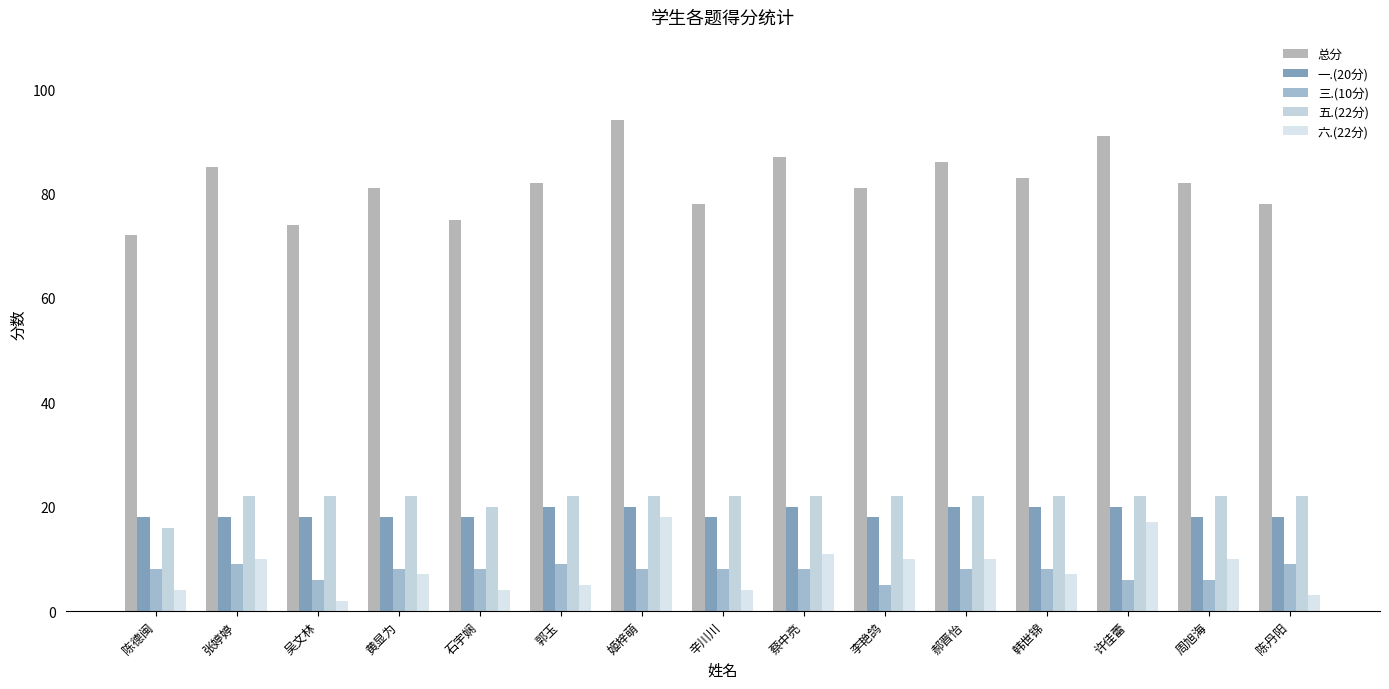

What is the lowest value of the 一.(20分) series?

18